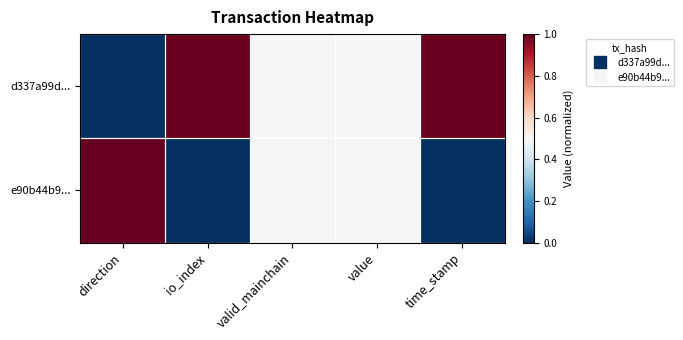

Which has a higher value, valid_mainchain or value?

valid_mainchain